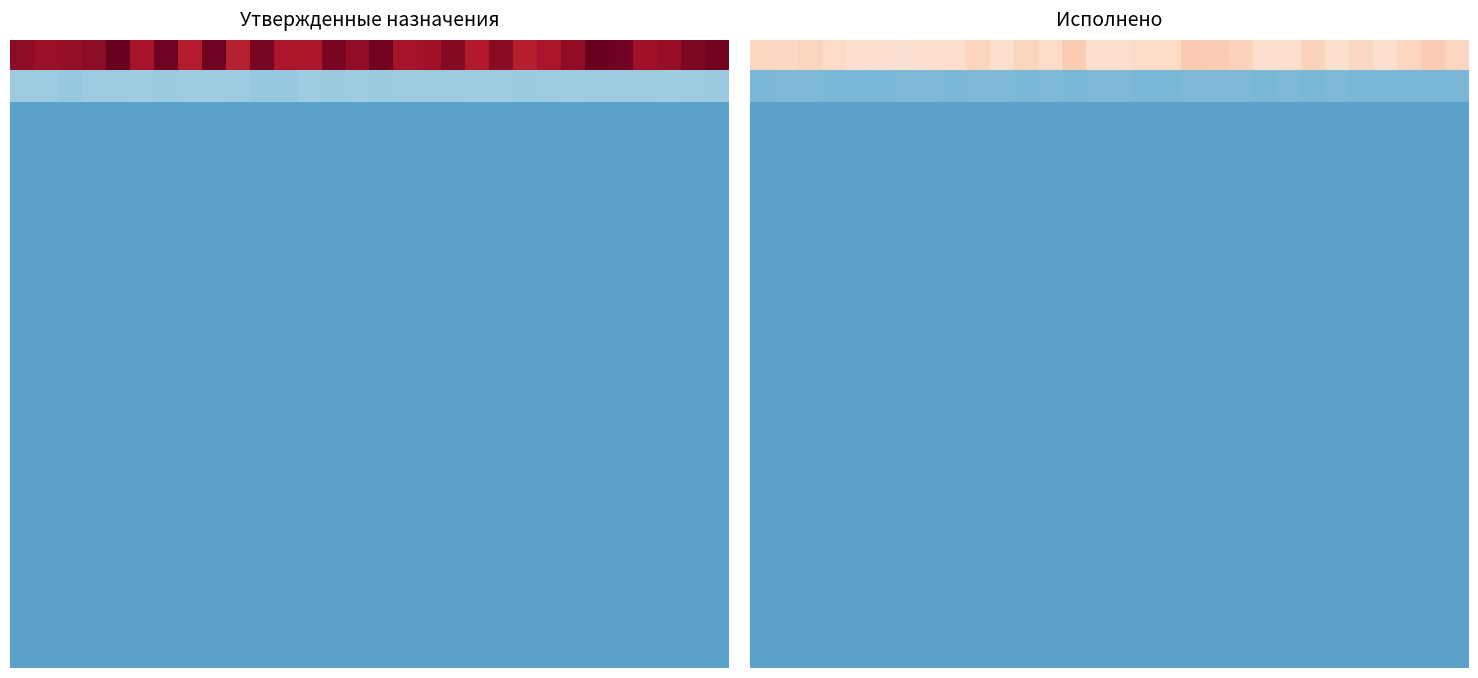

Count the number of categories in the chart.

30